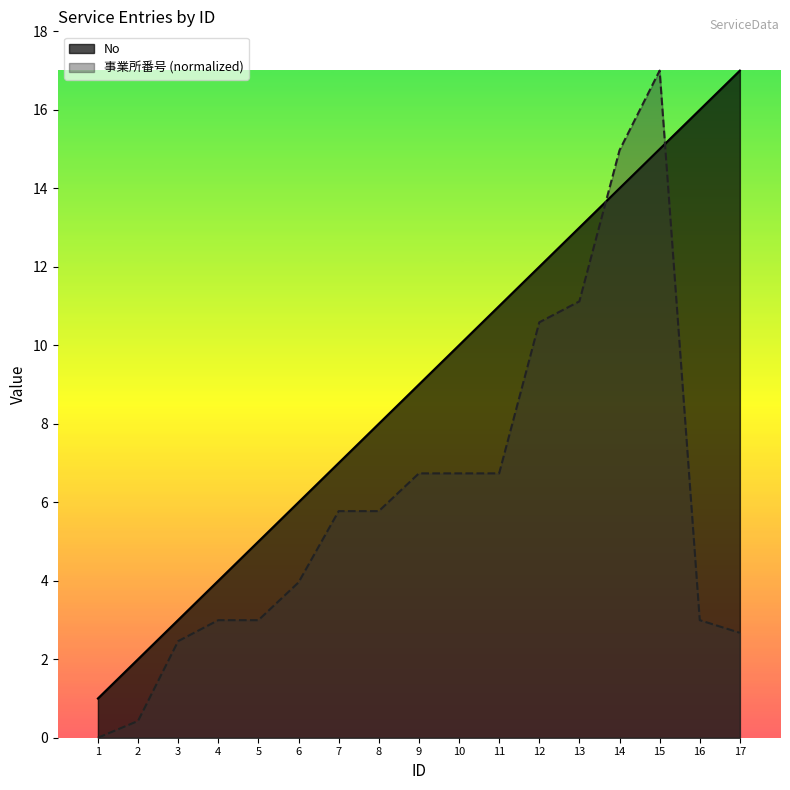

What is the difference between the maximum and minimum values in the 事業所番号 series?

17.0